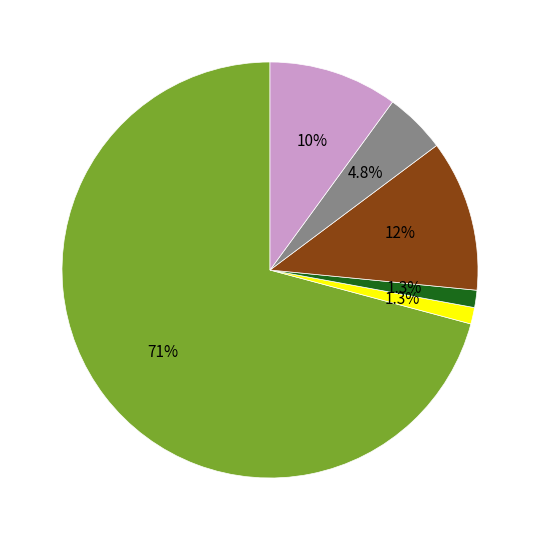

How many segments does this pie chart have?

6